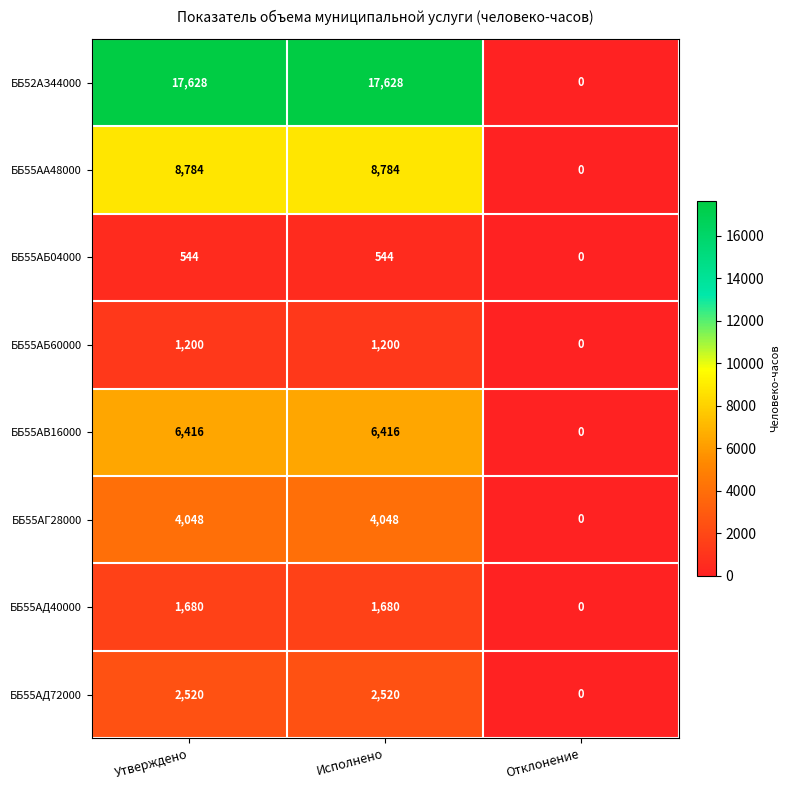

Reading right to left, extract all data points from this chart.

ББ52АЗ44000: 0	17628	17628
ББ55АА48000: 0	8784	8784
ББ55АБ04000: 0	544	544
ББ55АБ60000: 0	1200	1200
ББ55АВ16000: 0	6416	6416
ББ55АГ28000: 0	4048	4048
ББ55АД40000: 0	1680	1680
ББ55АД72000: 0	2520	2520